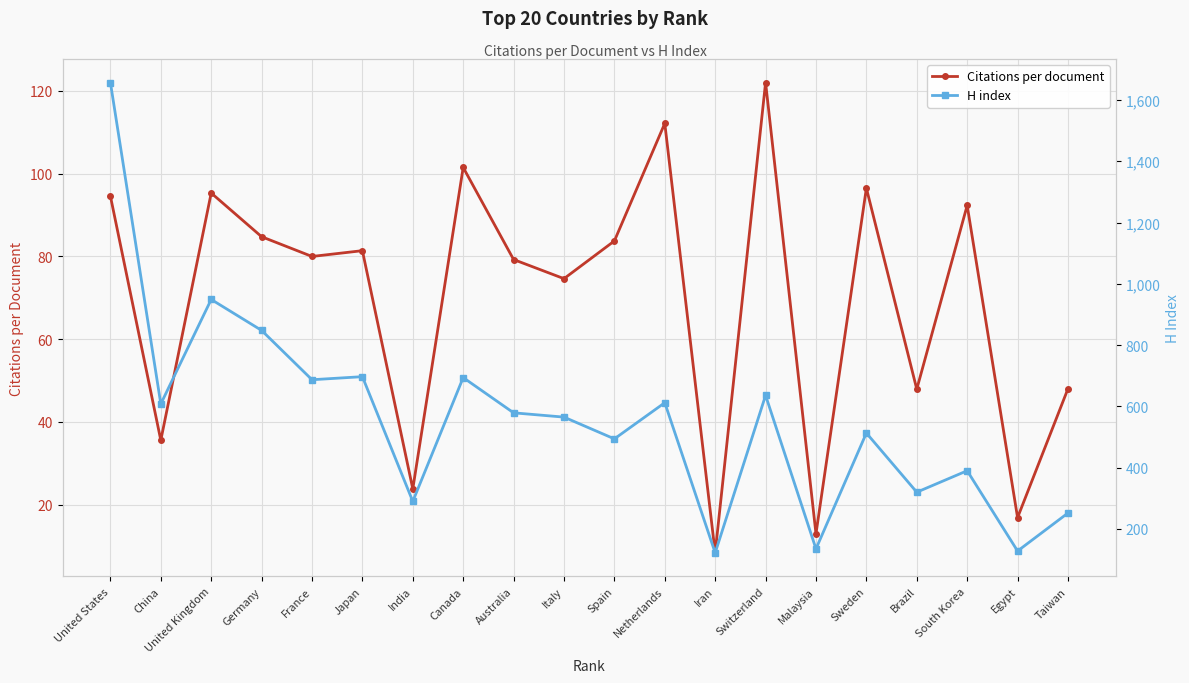

True or false: H index and Citations per document intersect in this chart.

False